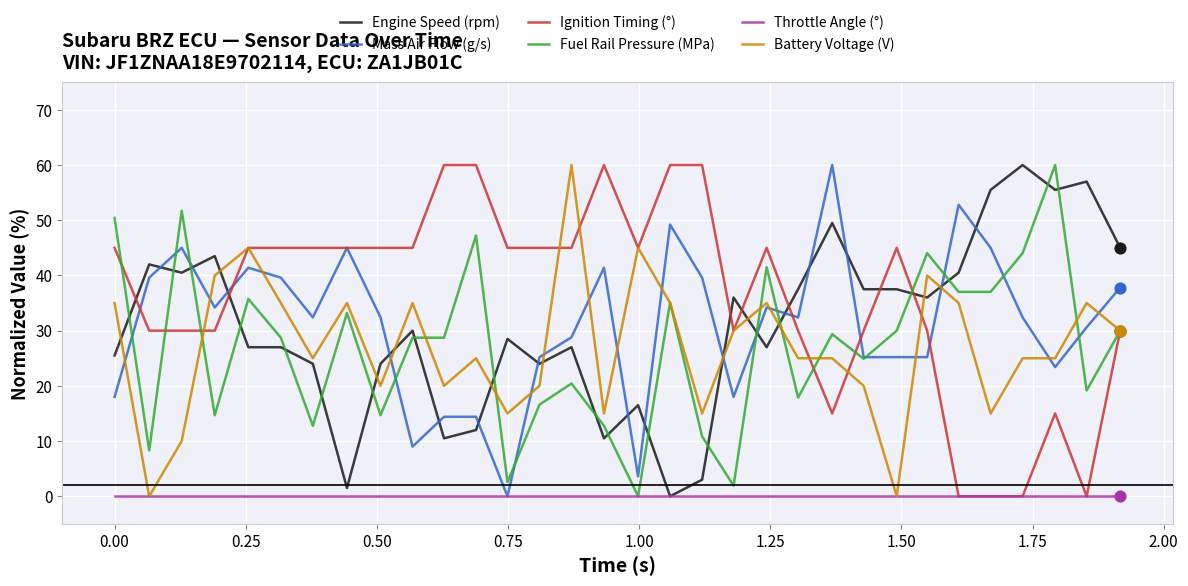

What is the greatest value displayed?

60.0